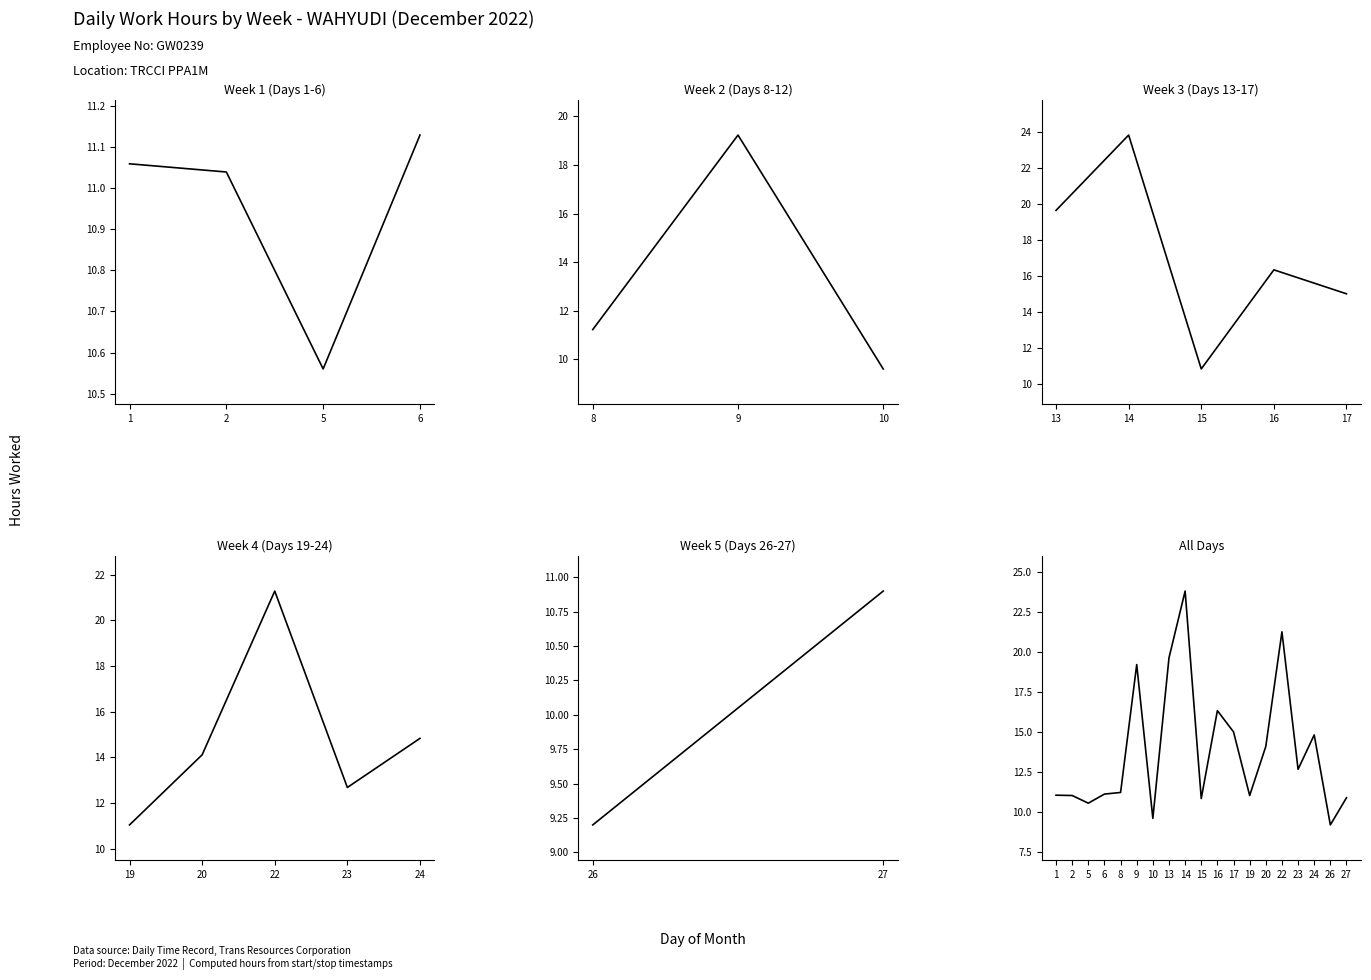

Reading left to right, transcribe all the data shown in this chart.

11.1	11.0	10.6	11.1	11.2	19.2	9.6	19.6	23.8	10.8	16.4	15.0	11.0	14.1	21.3	12.7	14.8	9.2	10.9